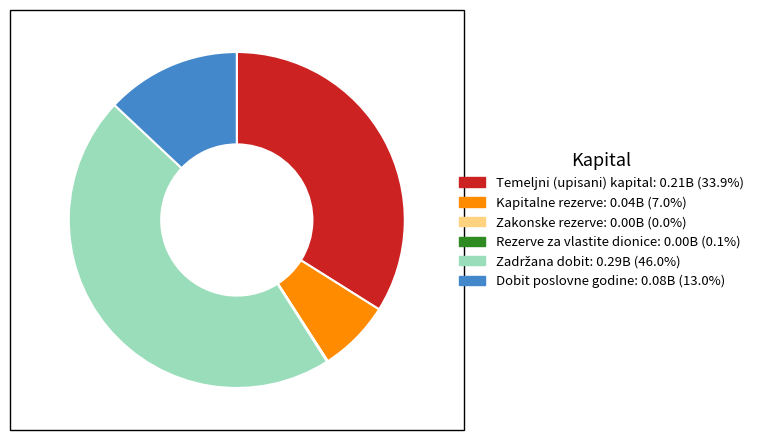

Is there any slice that represents more than half of the pie?

No